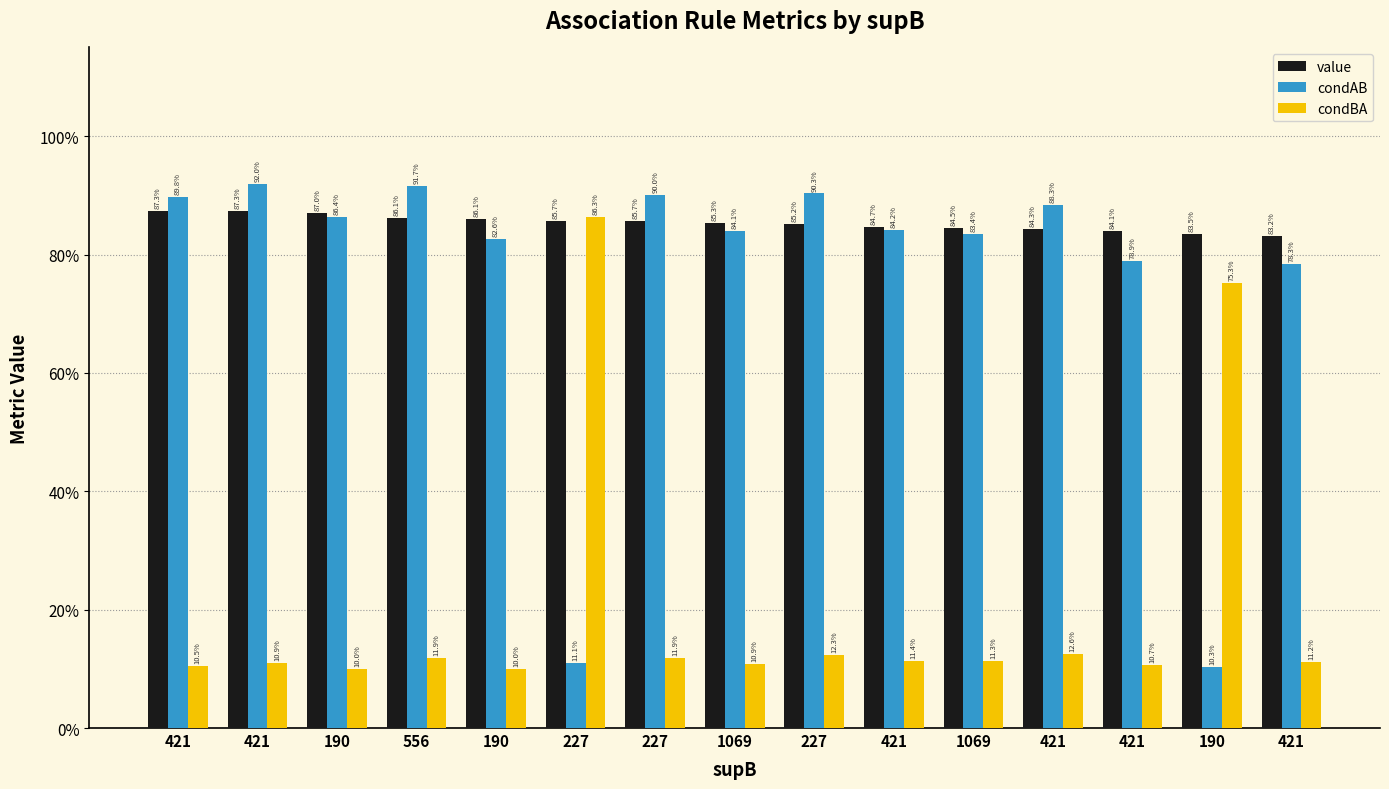

Rank the series by their maximum value, from lowest to highest.

condBA, value, condAB